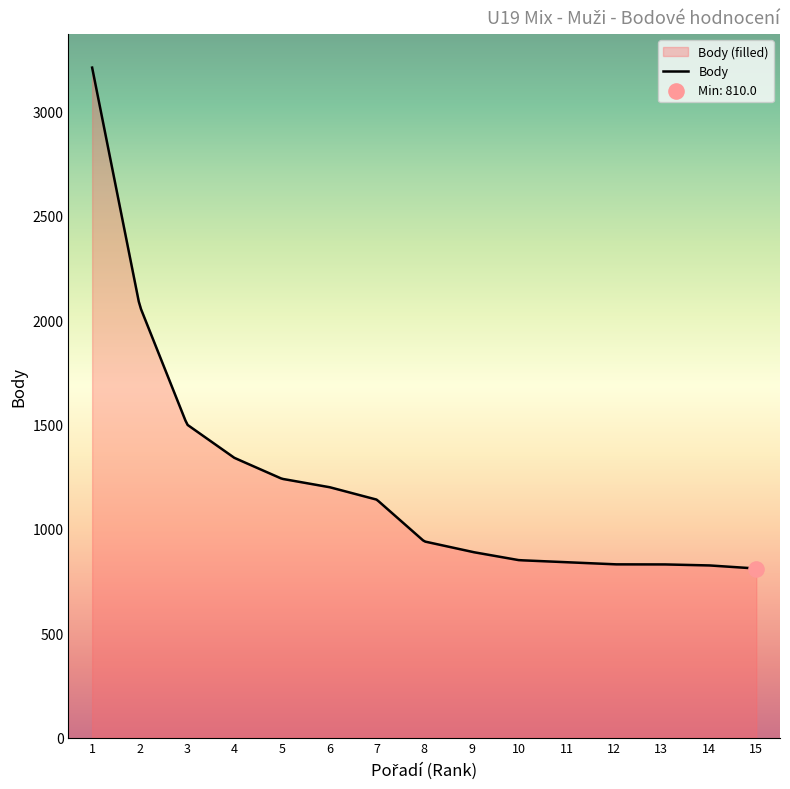

Which series reaches the maximum Y coordinate?

Body